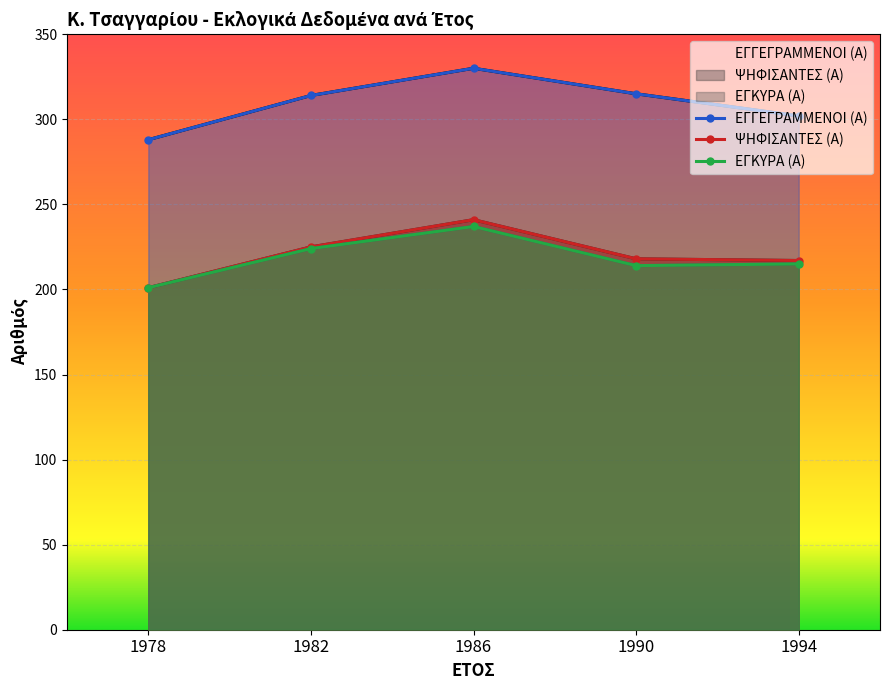

What are all the series names shown in the legend?

ΕΓΓΕΓΡΑΜΜΕΝΟΙ (Α), ΨΗΦΙΣΑΝΤΕΣ (Α), ΕΓΚΥΡΑ (Α)